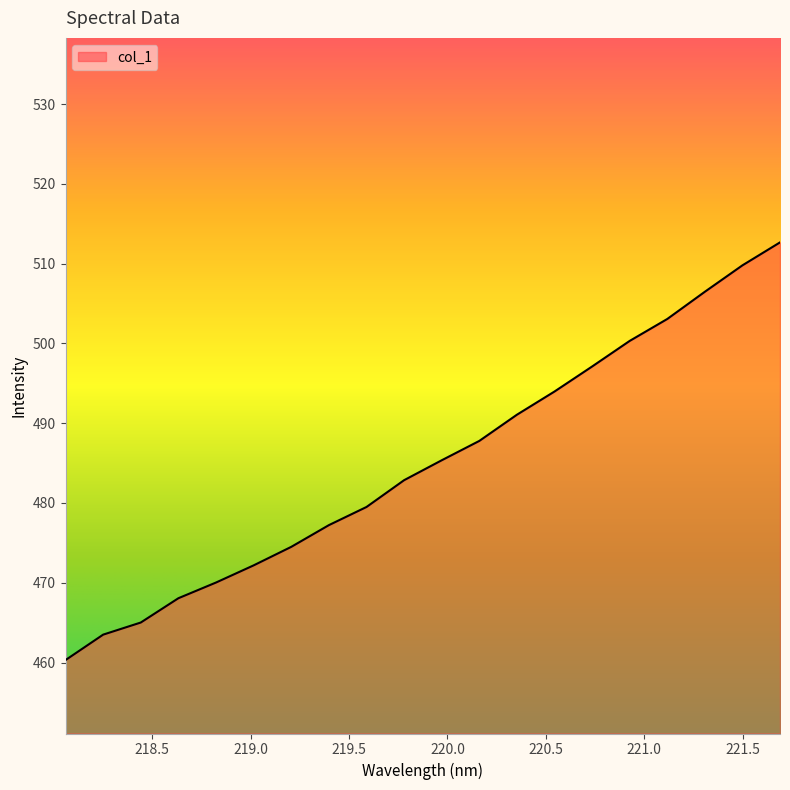

What is the greatest value displayed?

512.7